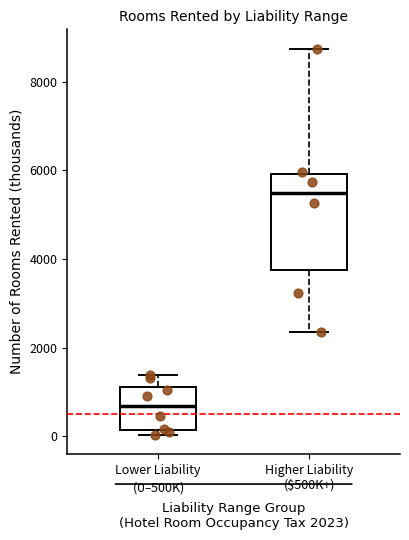

Reading left to right, read every box against the y-axis: the position of its median line, the range the box covers, and the ends of its whiskers. The values are not printed on the chart, so give them approximately, as read against the axis.

Lower Liability ($0–$500K): median 600, box 200 to 1200, whiskers 0 to 1400
Higher Liability ($500K+): median 5400, box 3800 to 6000, whiskers 2400 to 8800